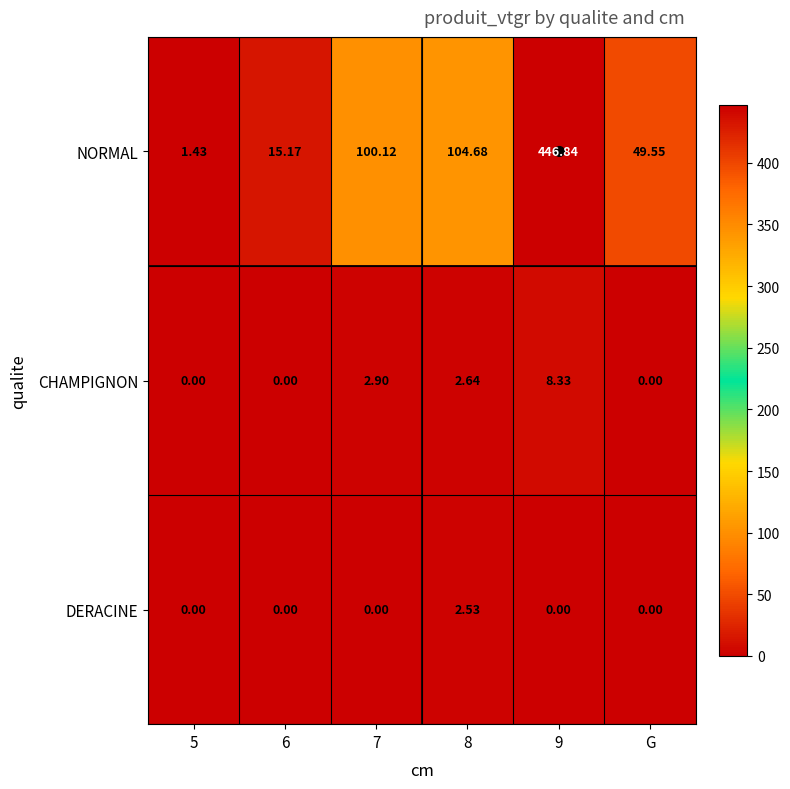

Rank the series by their maximum value, from highest to lowest.

NORMAL, CHAMPIGNON, DERACINE